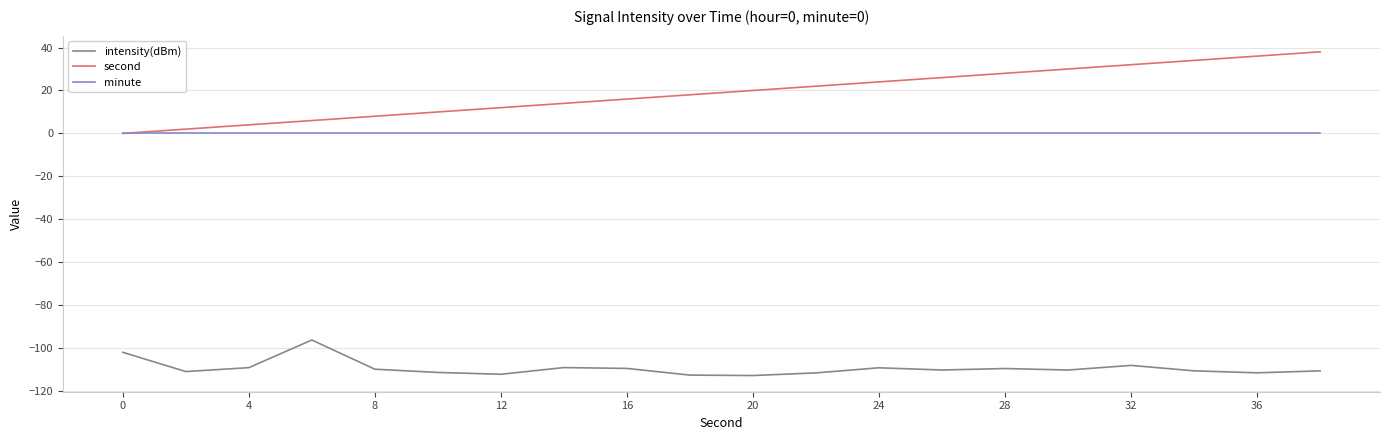

Which series has the widest spread of values?

second